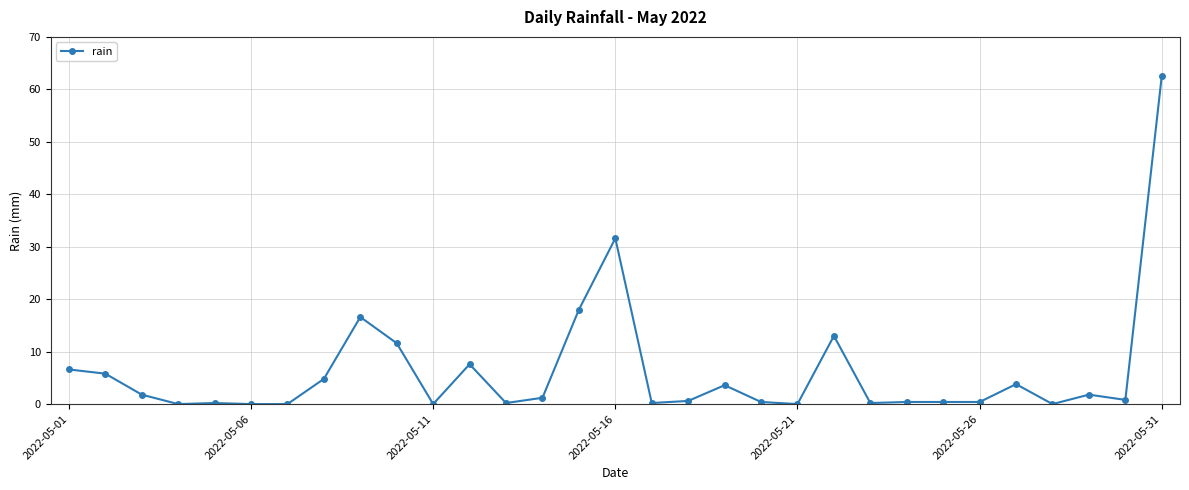

What is the difference between the maximum and minimum values?

62.6